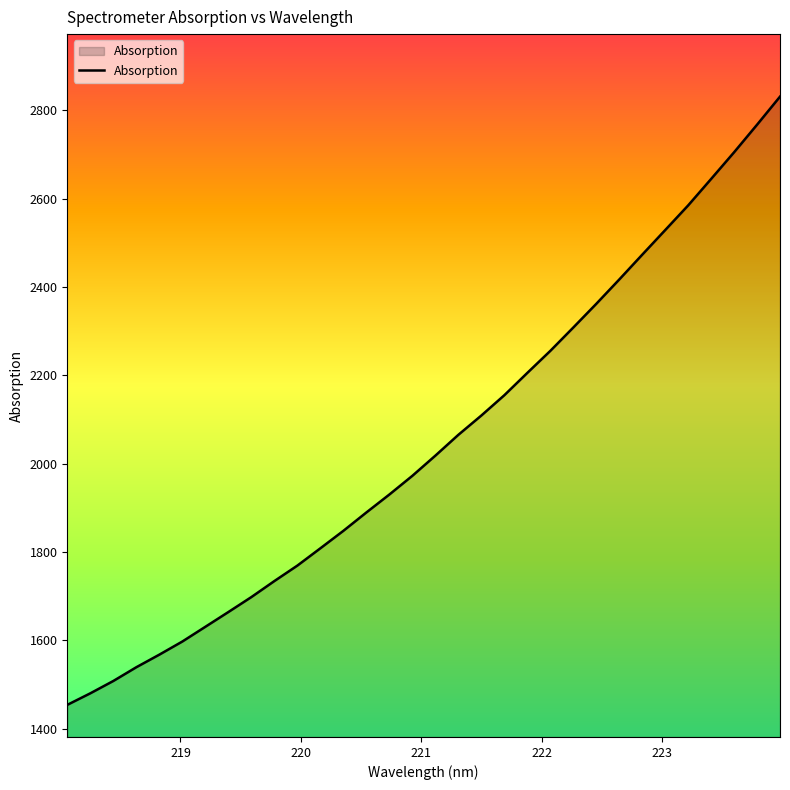

True or false: there are more than 2 points higher than both neighbors.

False